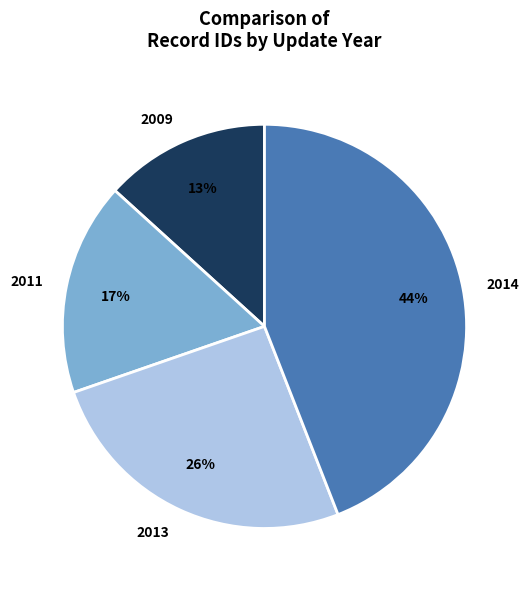

Between 2014 and 2013, which is larger?

2014